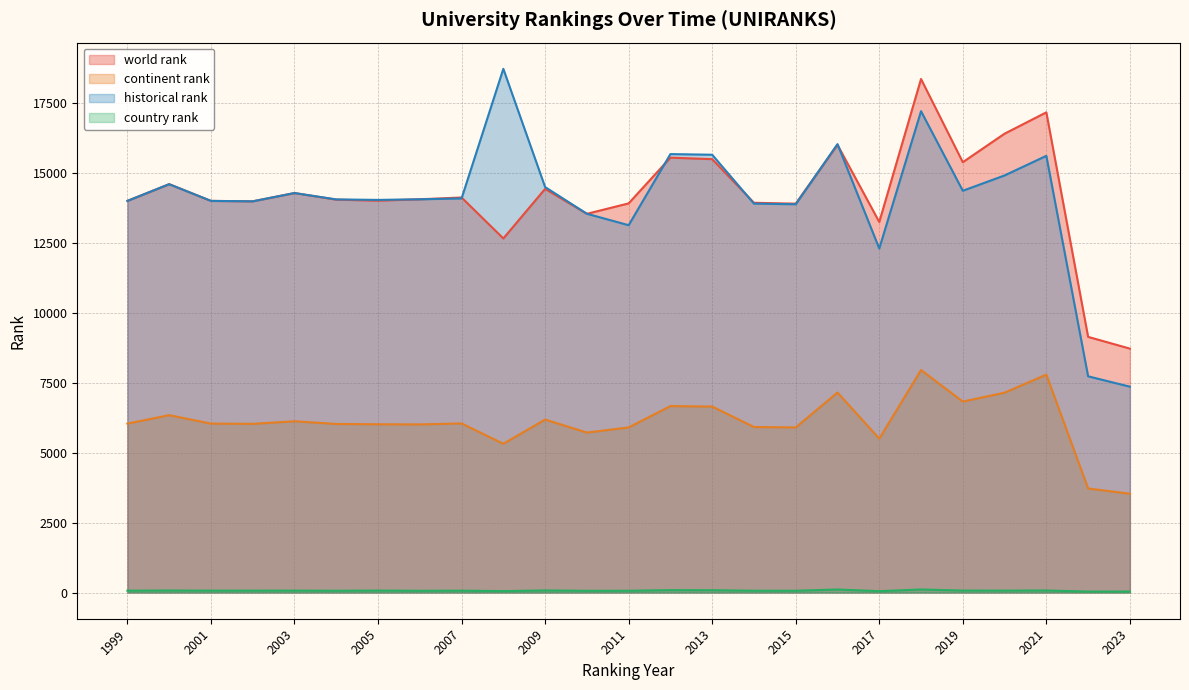

Reading left to right, list all the values displayed in this chart.

world rank: 14007.0	14605.0	14007.0	13992.0	14288.0	14052.0	14015.0	14065.0	14129.0	12664.0	14437.0	13545.0	13918.0	15554.0	15500.0	13940.0	13908.0	16012.0	13253.0	18367.0	15391.0	16411.0	17174.0	9144.0	8724.0
continent rank: 6042.0	6344.0	6042.0	6033.0	6126.0	6029.0	6018.0	6013.0	6048.0	5321.0	6187.0	5722.0	5905.0	6669.0	6652.0	5920.0	5905.0	7154.0	5504.0	7959.0	6830.0	7148.0	7795.0	3722.0	3534.0
country rank: 68.0	73.0	68.0	68.0	69.0	64.0	70.0	63.0	67.0	52.0	75.0	62.0	64.0	86.0	83.0	65.0	64.0	109.0	49.0	109.0	71.0	69.0	74.0	35.0	36.0
historical rank: 14007.0	14605.0	14007.0	13992.0	14288.0	14060.0	14042.5	14065.0	14094.5	18730.5	14503.0	13547.5	13137.5	15681.0	15658.0	13909.5	13887.0	16037.5	12305.0	17215.5	14369.5	14917.5	15618.5	7733.5	7363.0